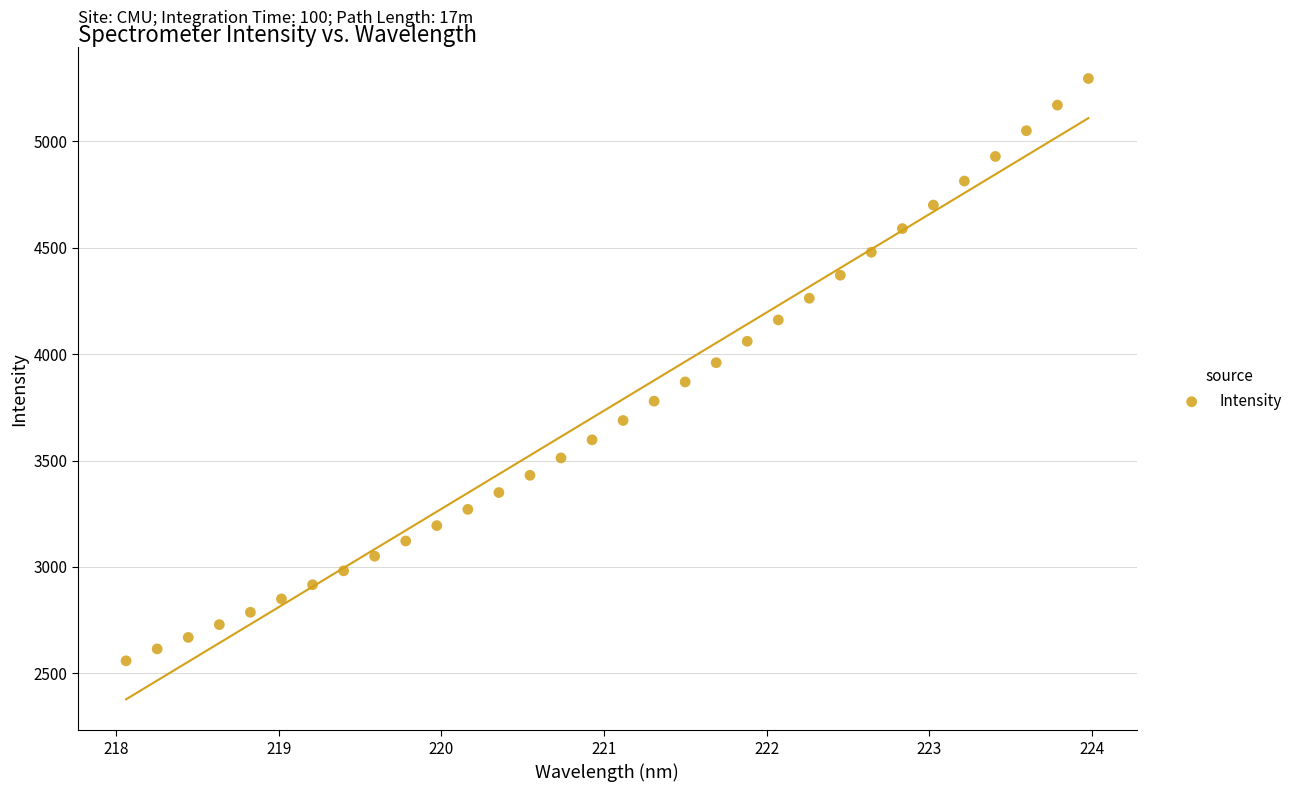

What is the range of X values (max minus min)?

5.9